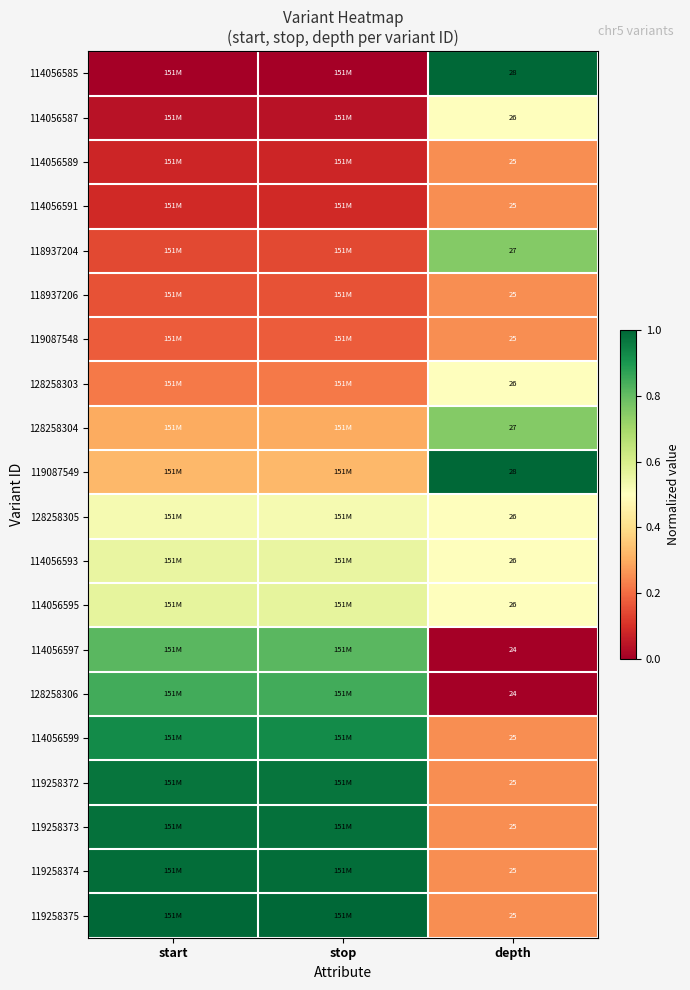

What is the minimum value for 114056599?

0.2